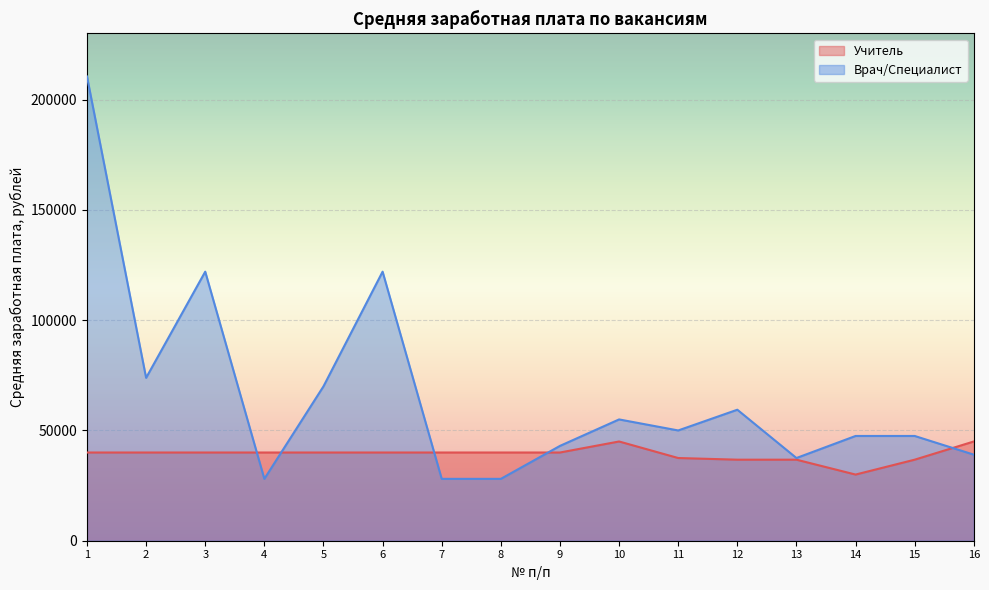

What is the greatest value displayed?

210500